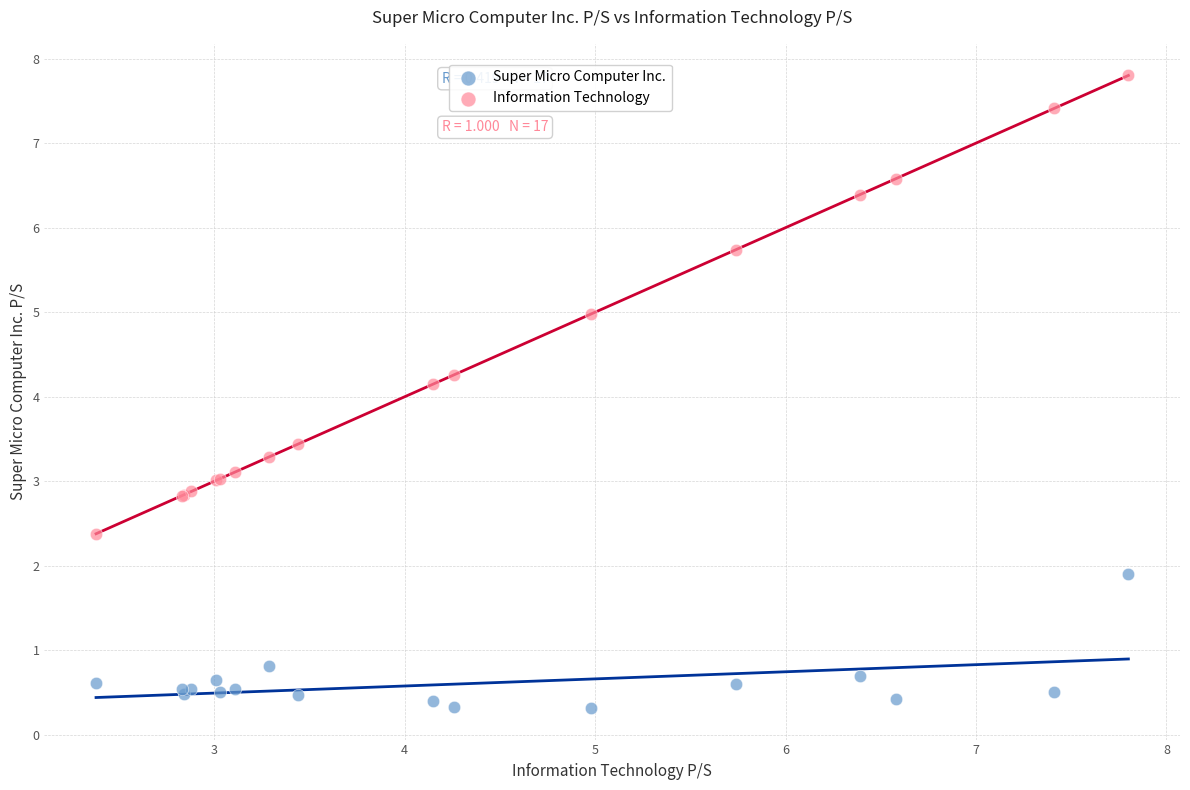

Which series reaches the maximum Y coordinate?

Information Technology